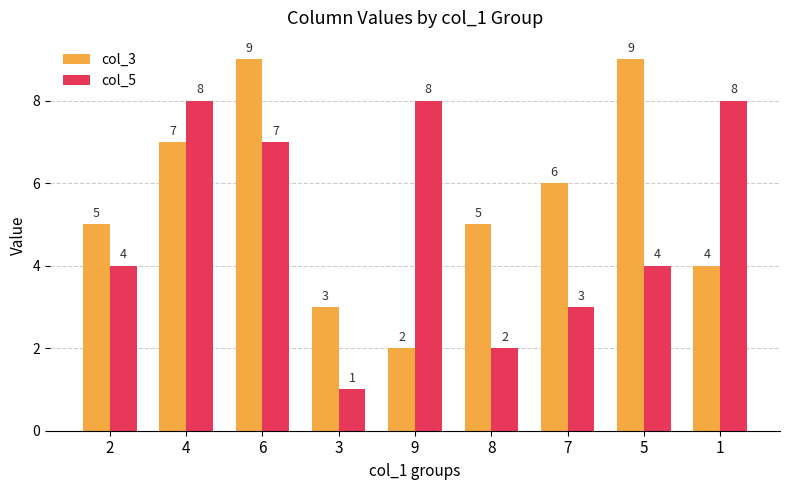

Rank the series at 7 from highest to lowest value.

col_3, col_5